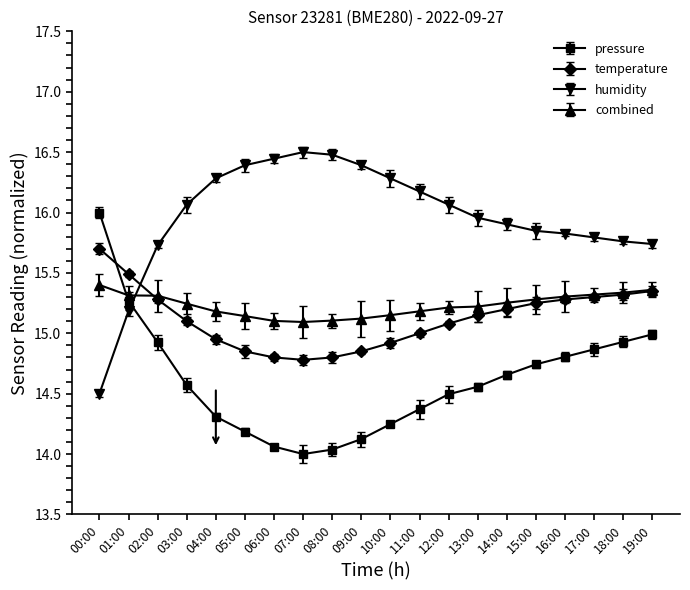

At 13:00, list the series in order from smallest to largest.

pressure, temperature, combined, humidity